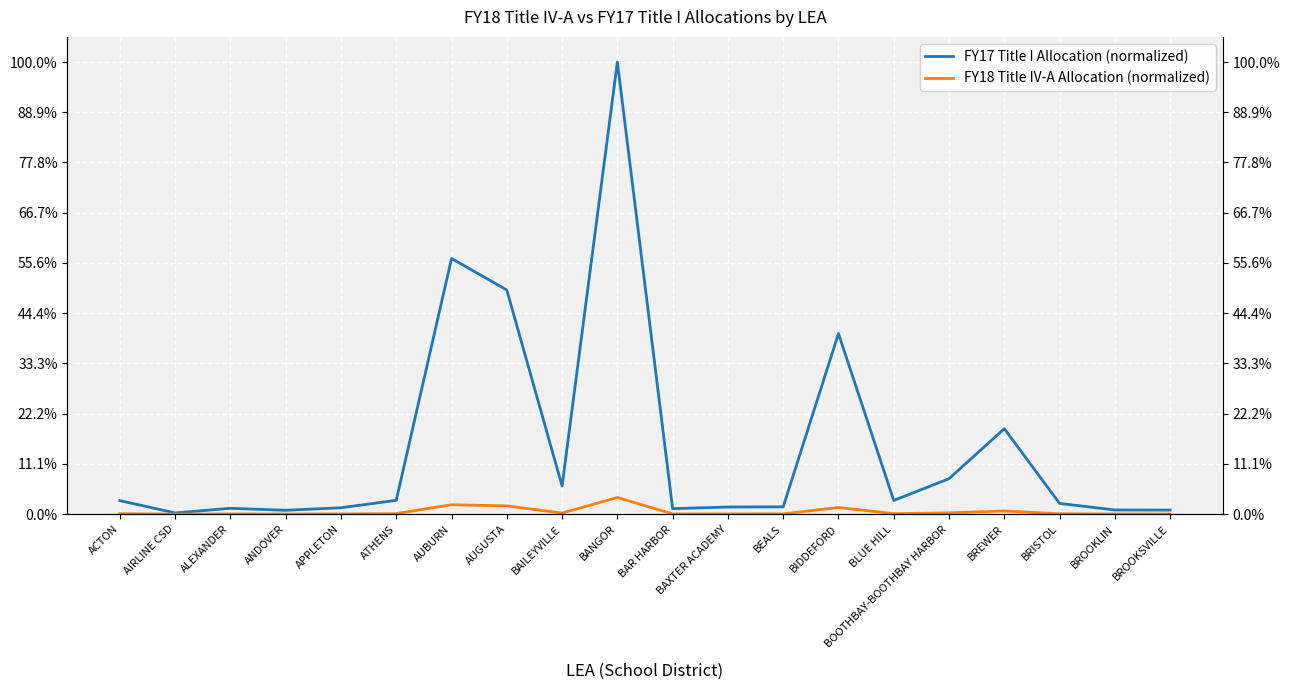

What is the difference between the maximum and minimum values in the FY17 Title I Allocation (normalized) series?

9.0